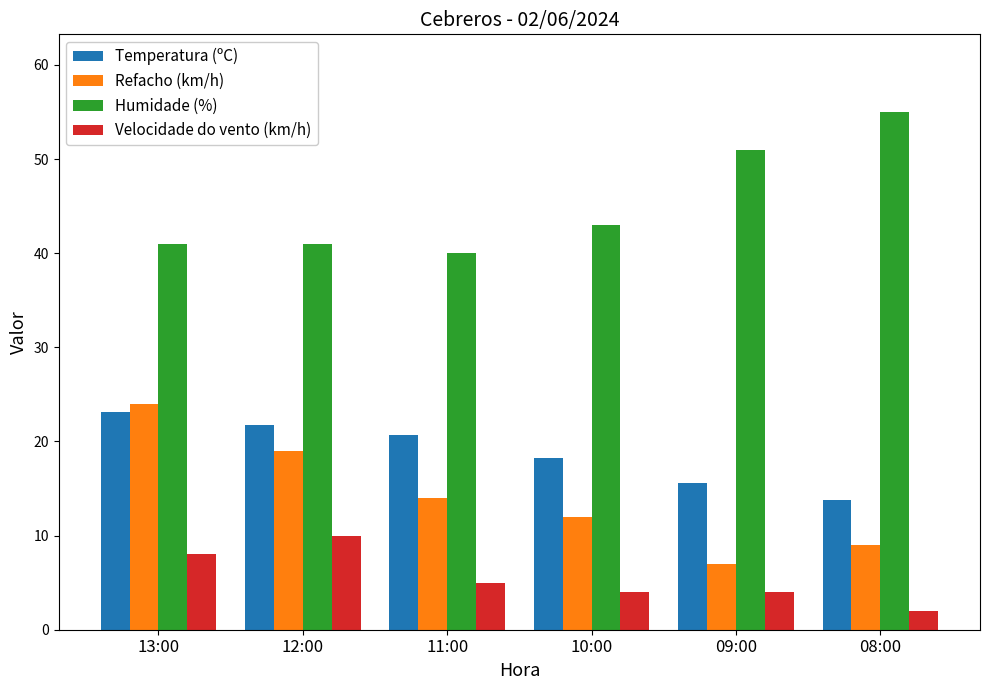

Is the value of Velocidade do vento (km/h) at 12:00 greater than the value of Temperatura (ºC) at 13:00?

No